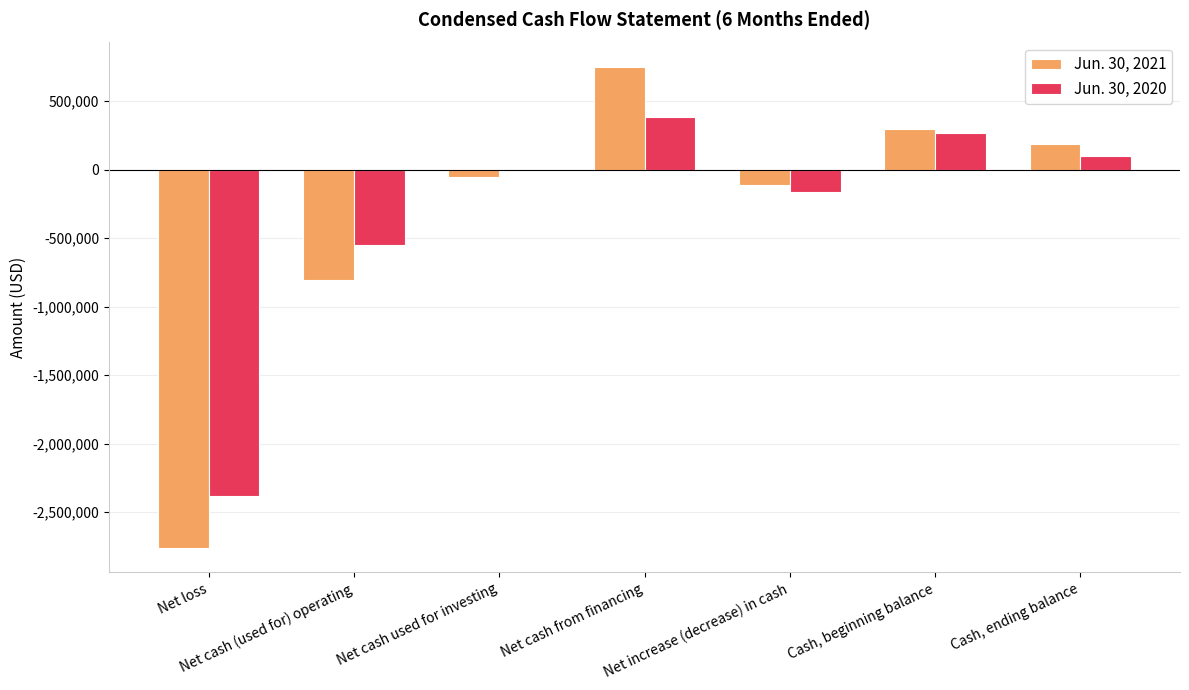

What are all the series names shown in the legend?

Jun. 30, 2021, Jun. 30, 2020